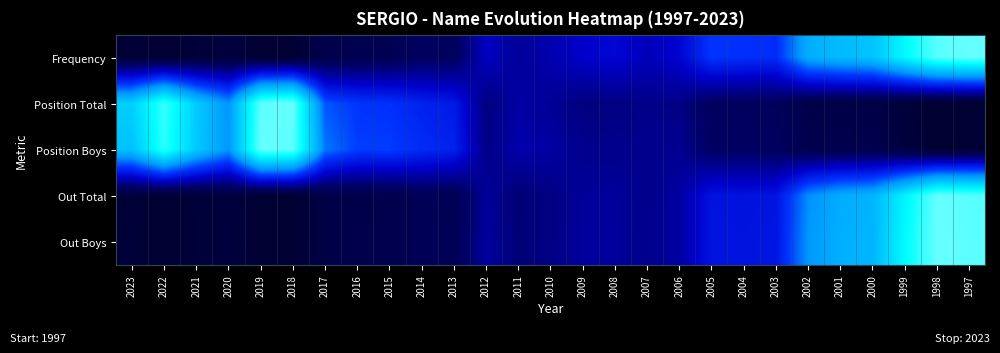

What is the greatest value displayed?

1.0